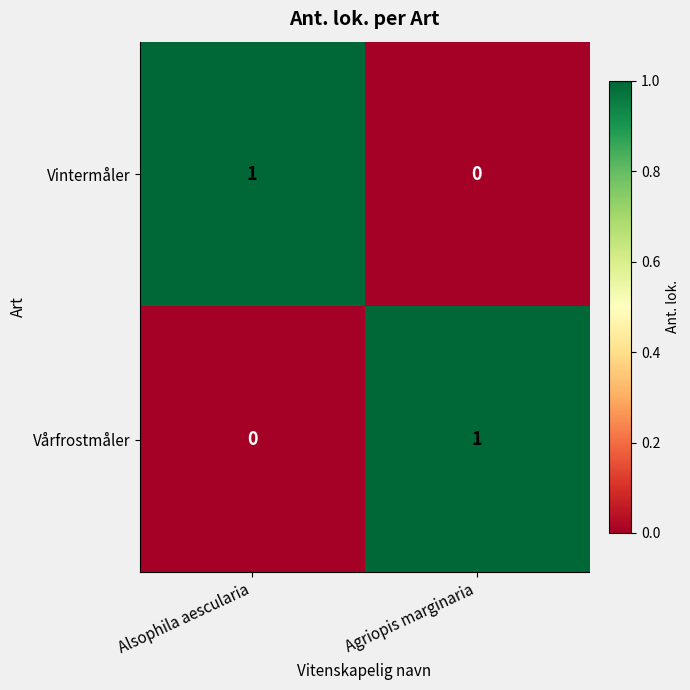

At which label is Vintermåler closest to 0?

Agriopis marginaria